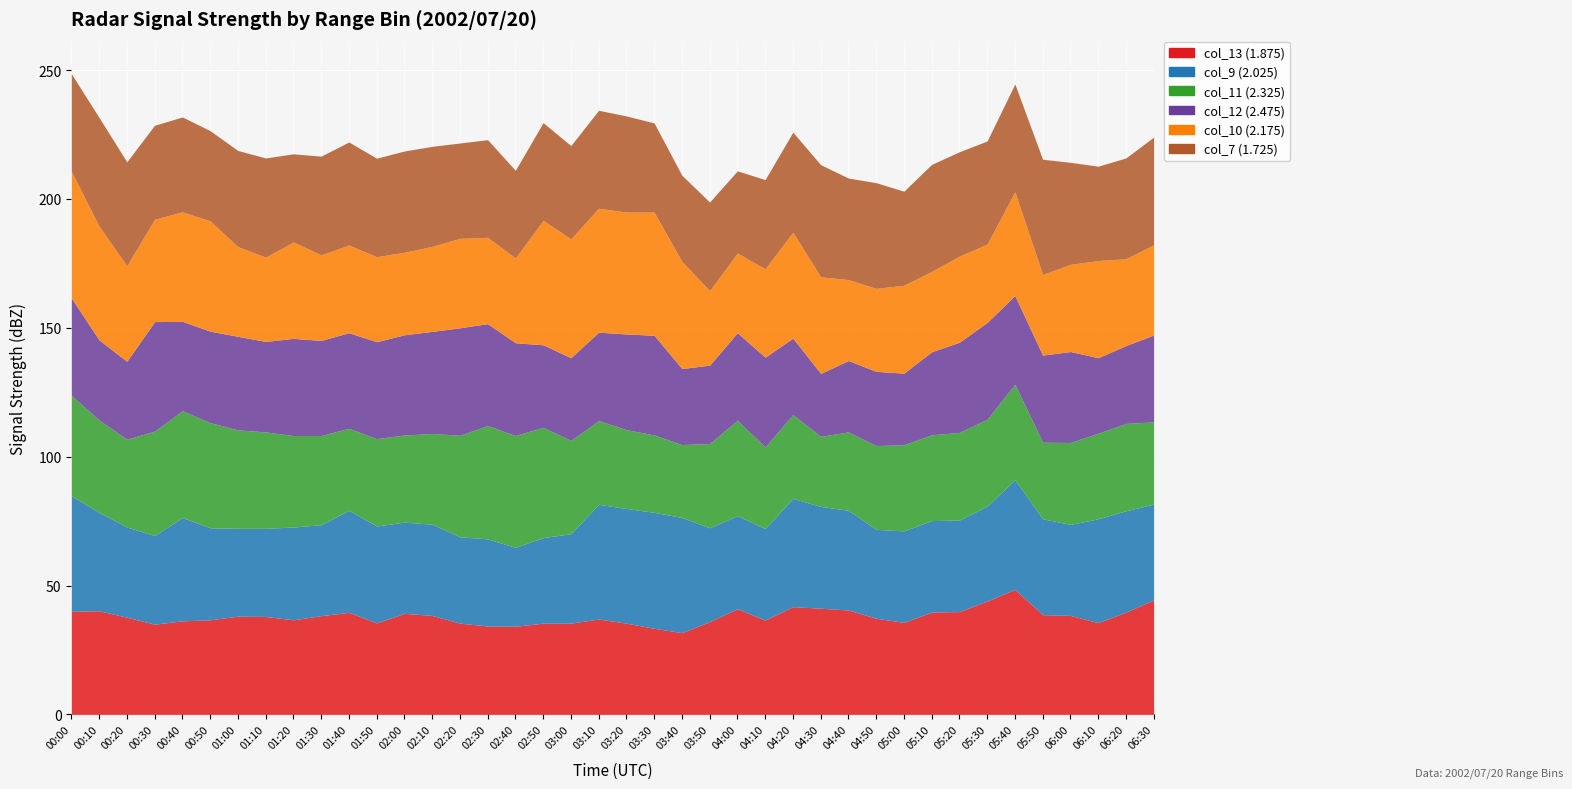

At which category does col_12 (2.475) reach its first local valley?

00:20